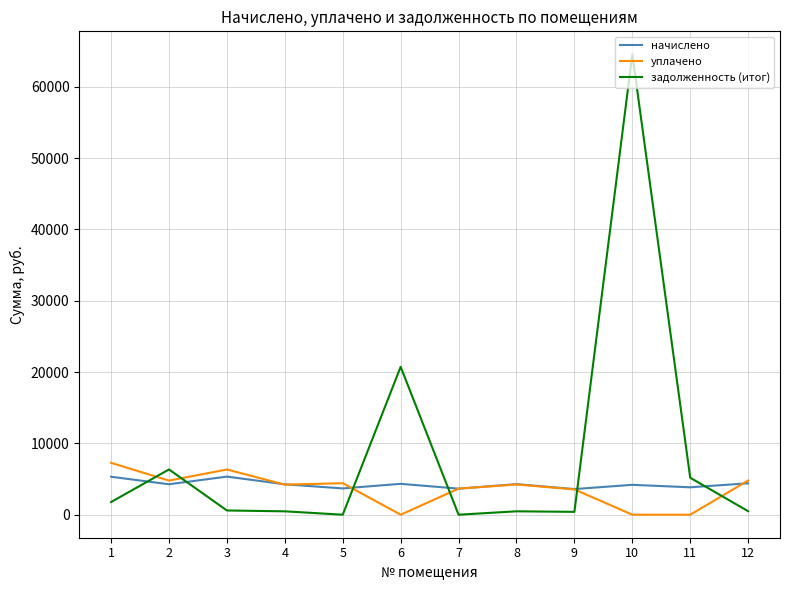

Which series has the widest spread of values?

задолженность (итог)